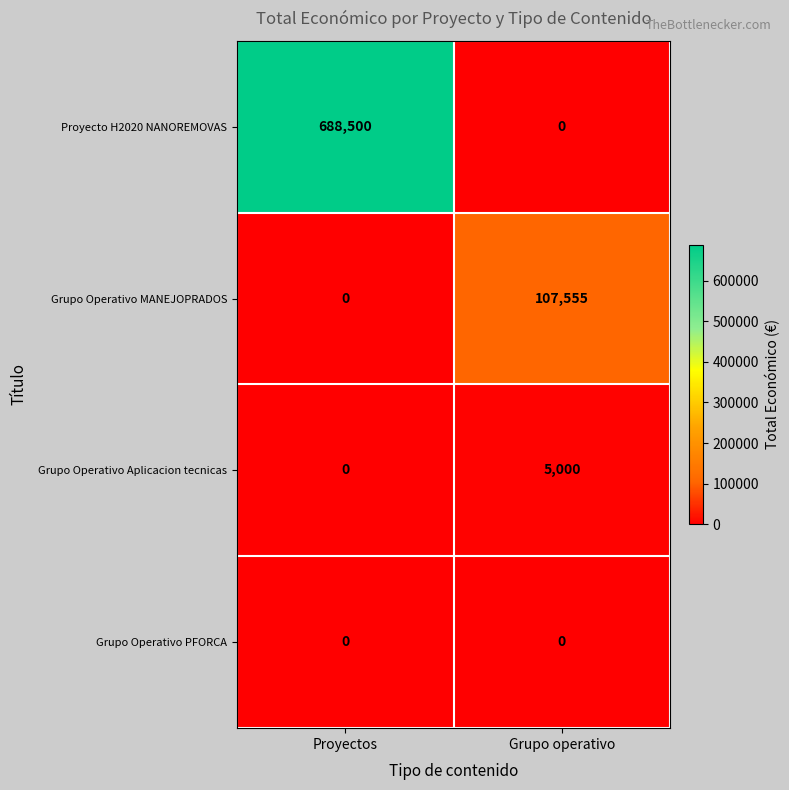

Reading left to right, transcribe all the data shown in this chart.

Proyecto H2020 NANOREMOVAS: 688500	0
Grupo Operativo MANEJOPRADOS: 0	107555
Grupo Operativo Aplicacion tecnicas: 0	5000
Grupo Operativo PFORCA: 0	0